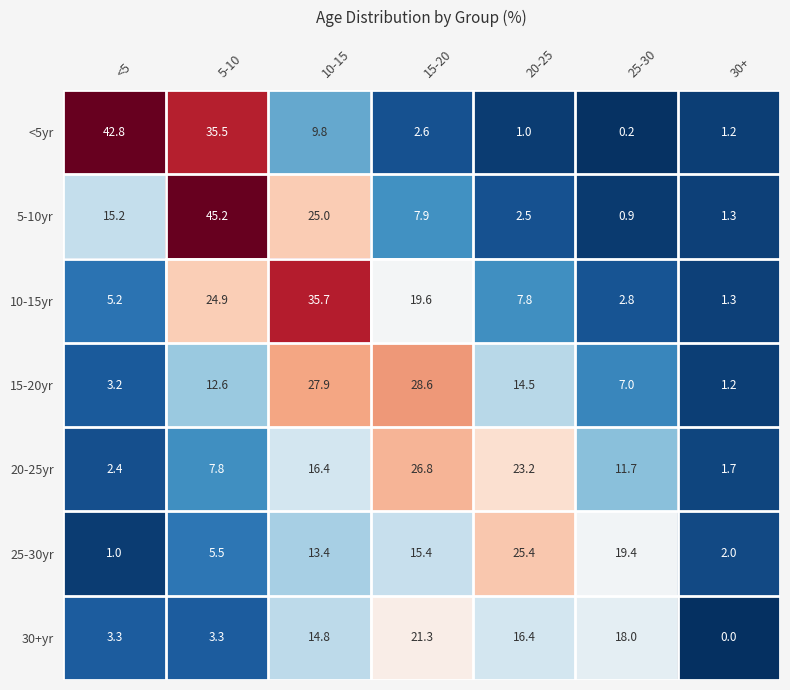

True or false: 5-10yr has a value of 2.0 at 30+.

False